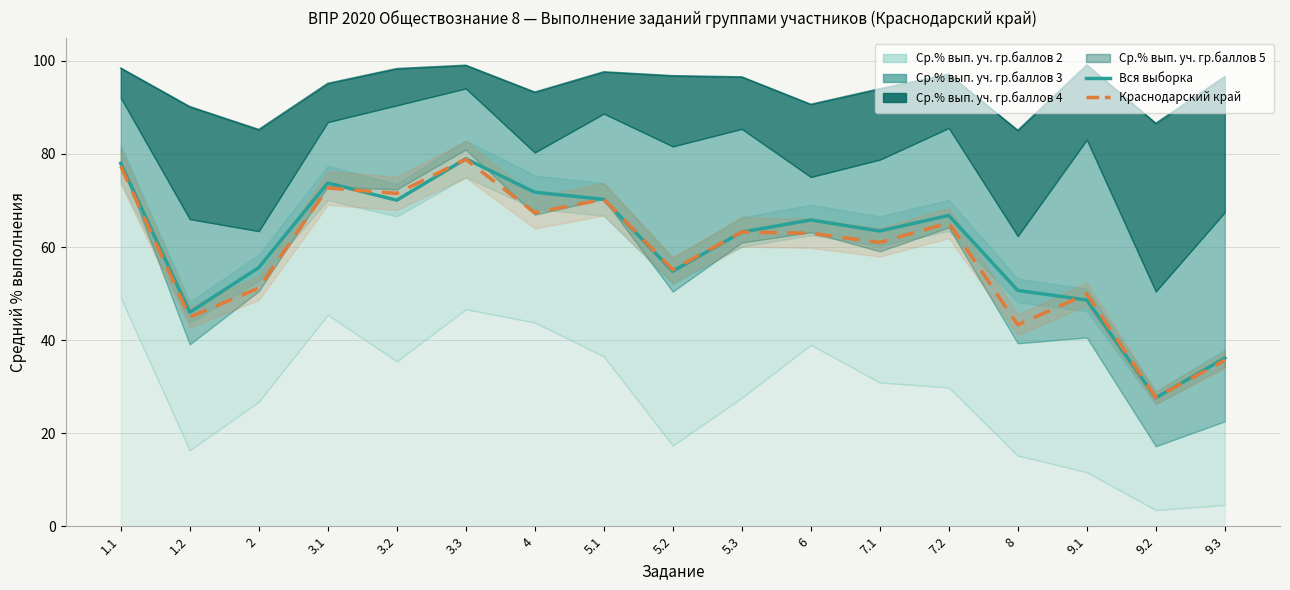

Read the Вся выборка value at 9.2.

27.6